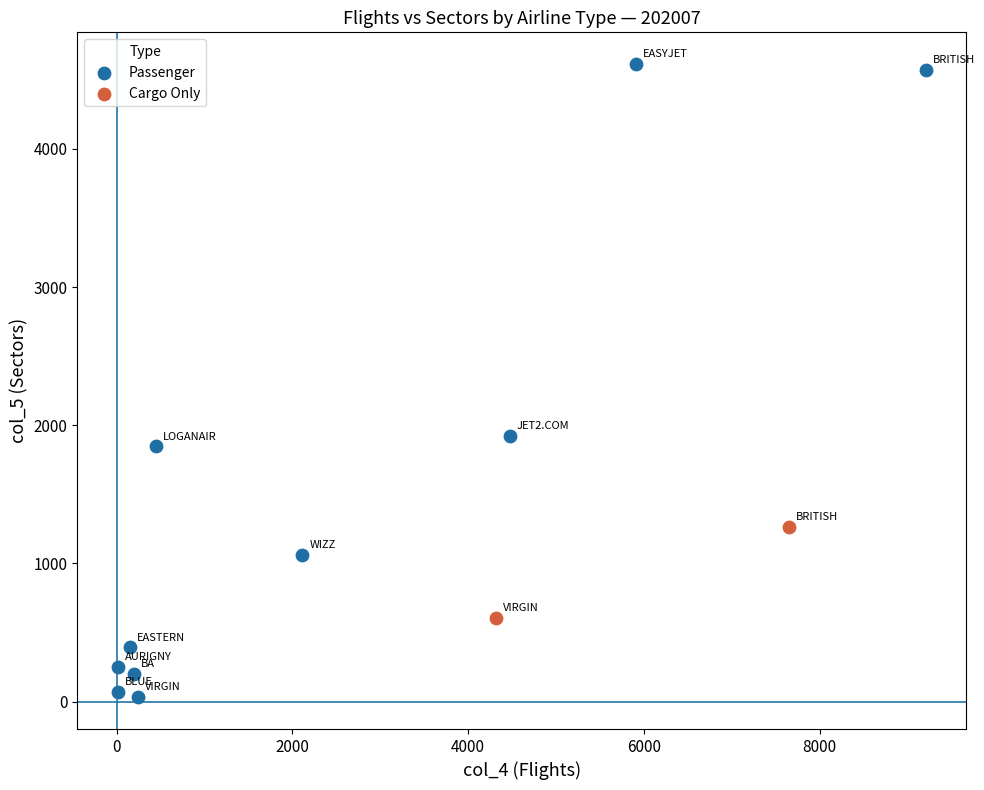

What are all the series names shown in the legend?

Passenger, Cargo Only